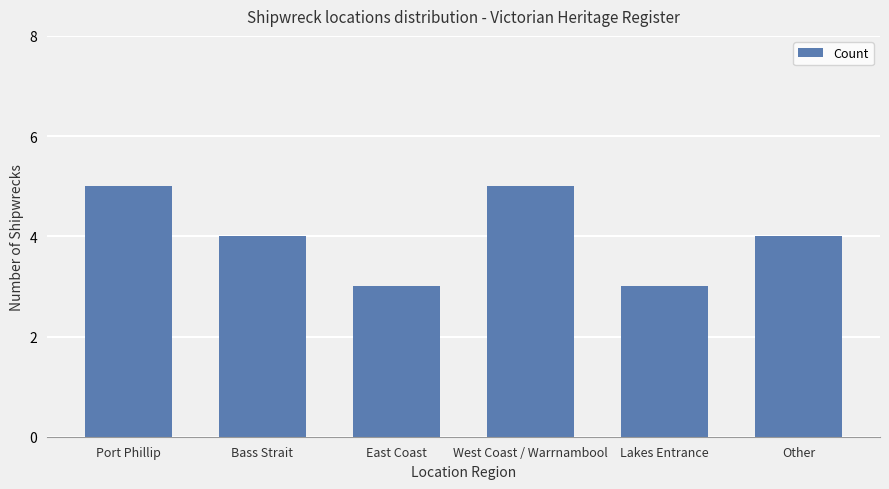

The chart shows a value of 5 at Port Phillip. True or false?

True